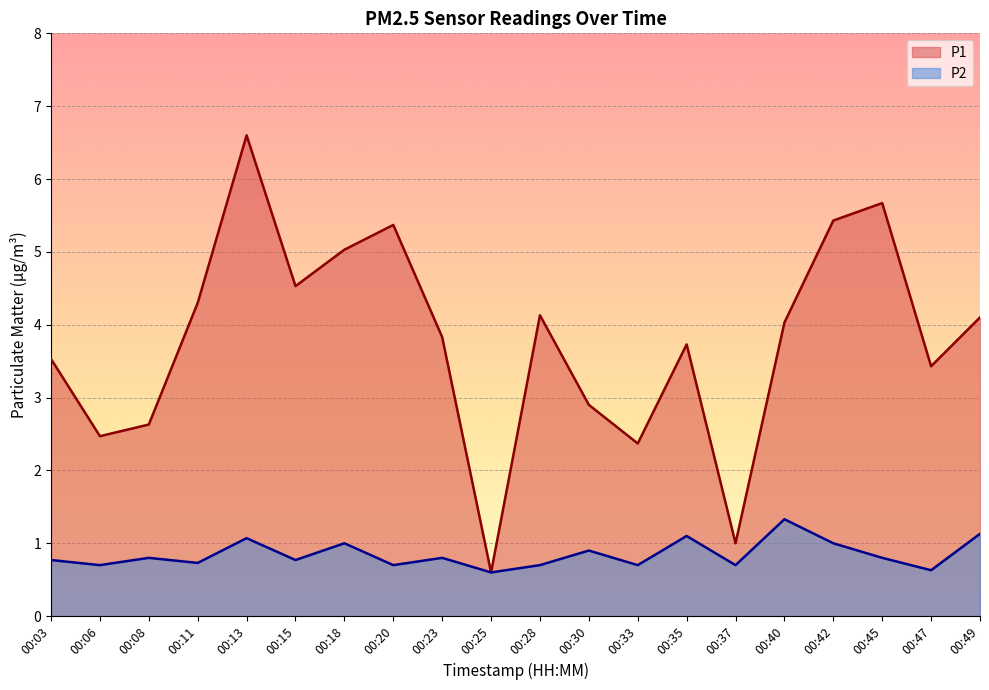

True or false: P2 has more than 0 interior local peaks.

True